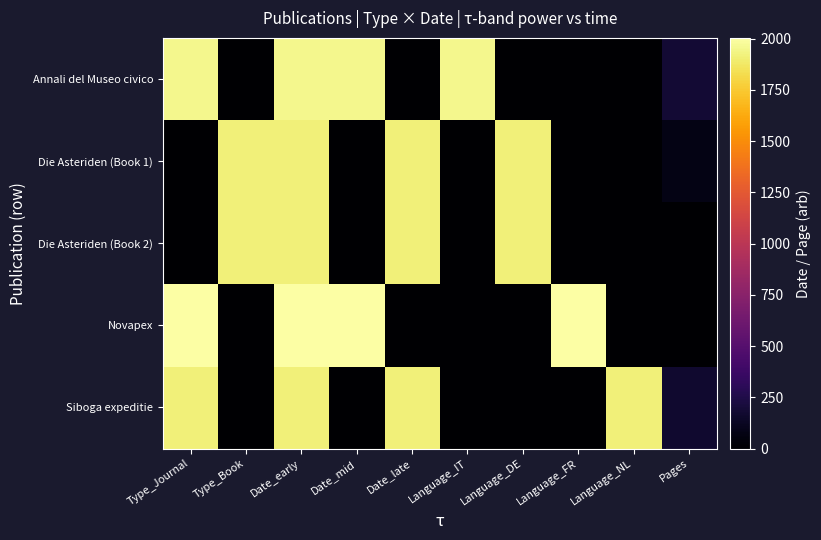

Which series has the largest total across all categories?

Novapex